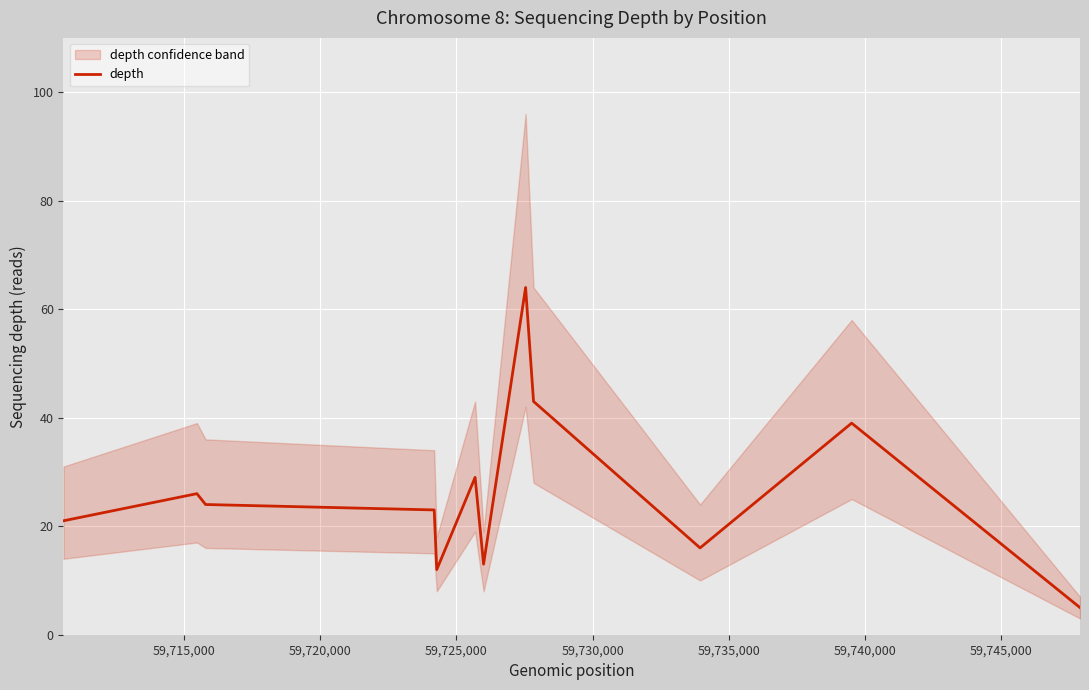

How many interior local peaks (higher than both neighbors) does the data have?

4